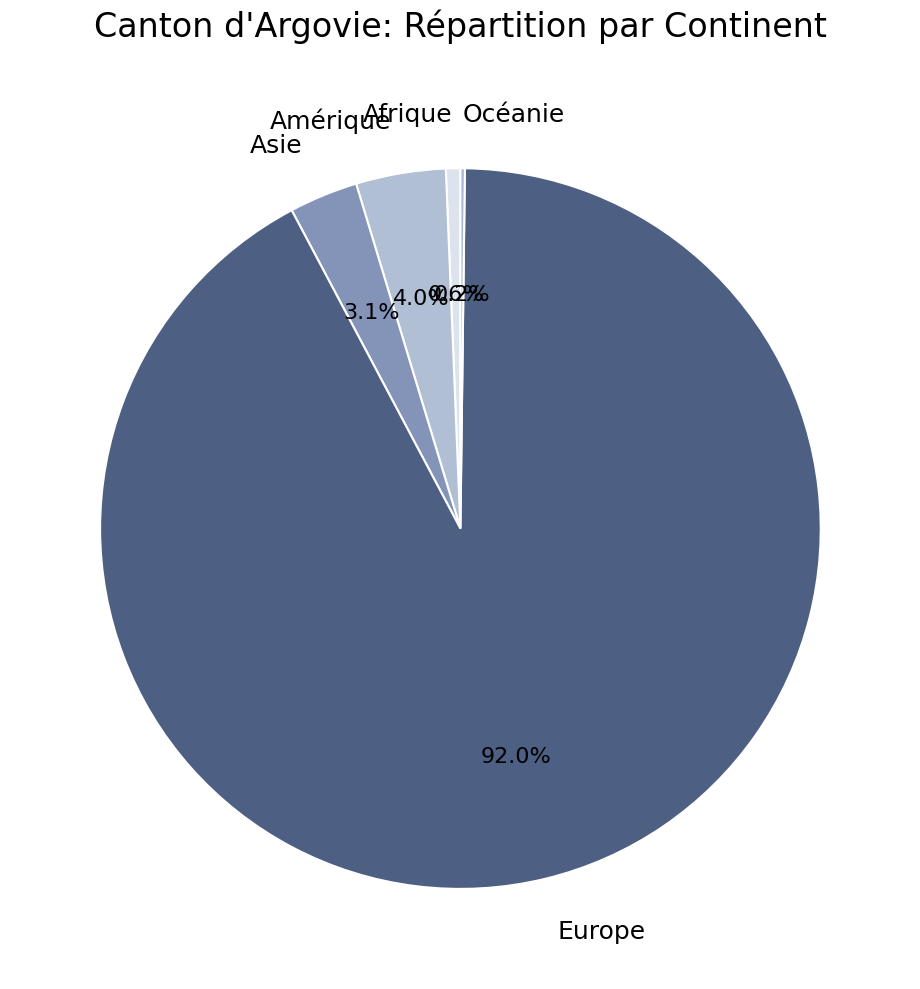

Is the sum of Amérique and Europe greater than half?

Yes